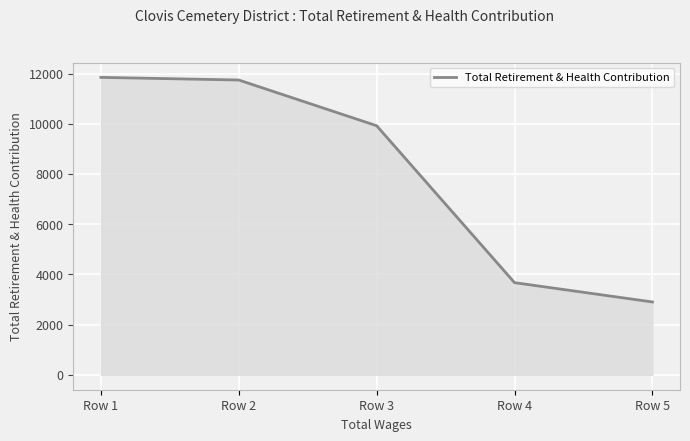

What is the average value?

8018